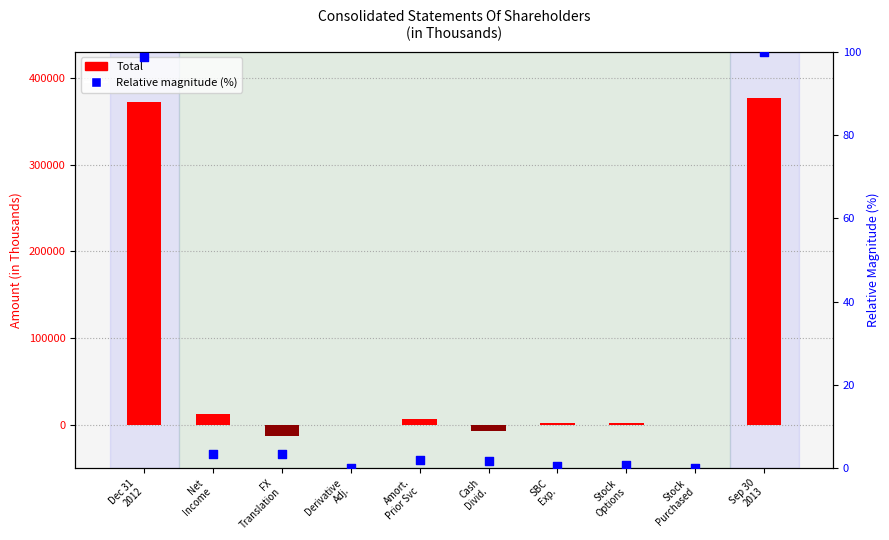

What are all the series names shown in the legend?

Total (thousands $), Relative magnitude (%)